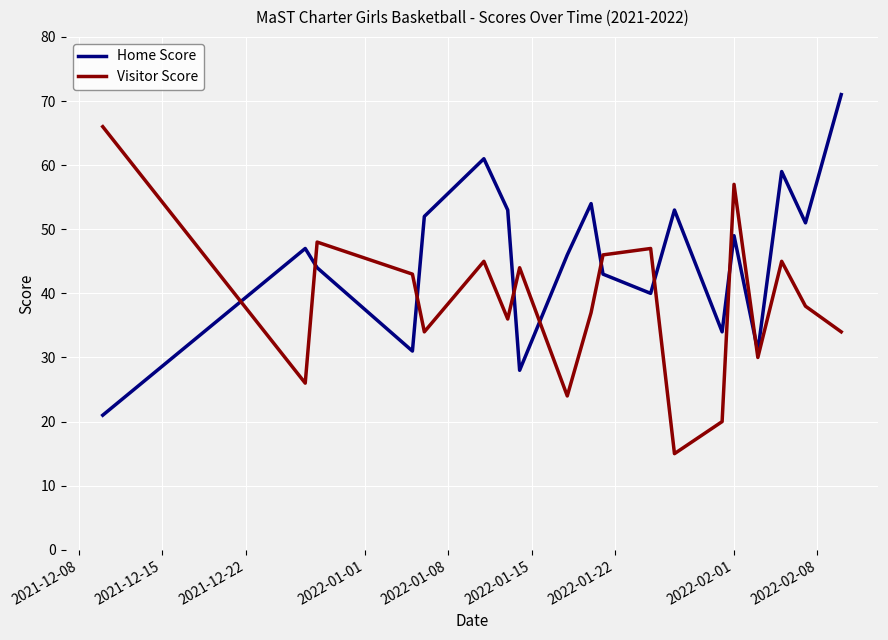

What is the lowest value of the Visitor Score series?

15